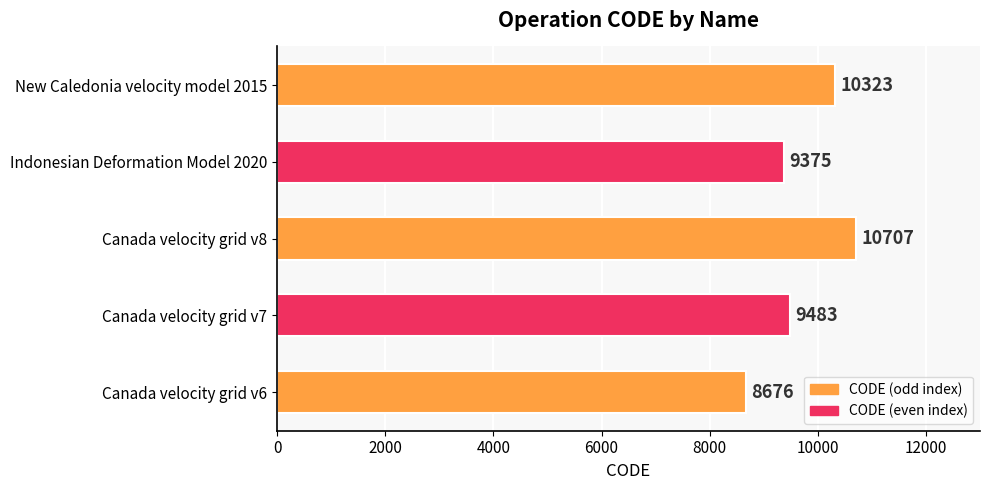

Where is the data nearest to the value 9691?

Canada velocity grid v7